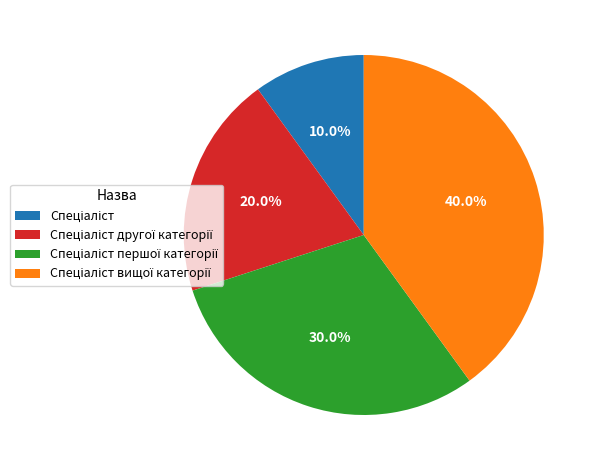

Is there a majority slice in this chart?

No